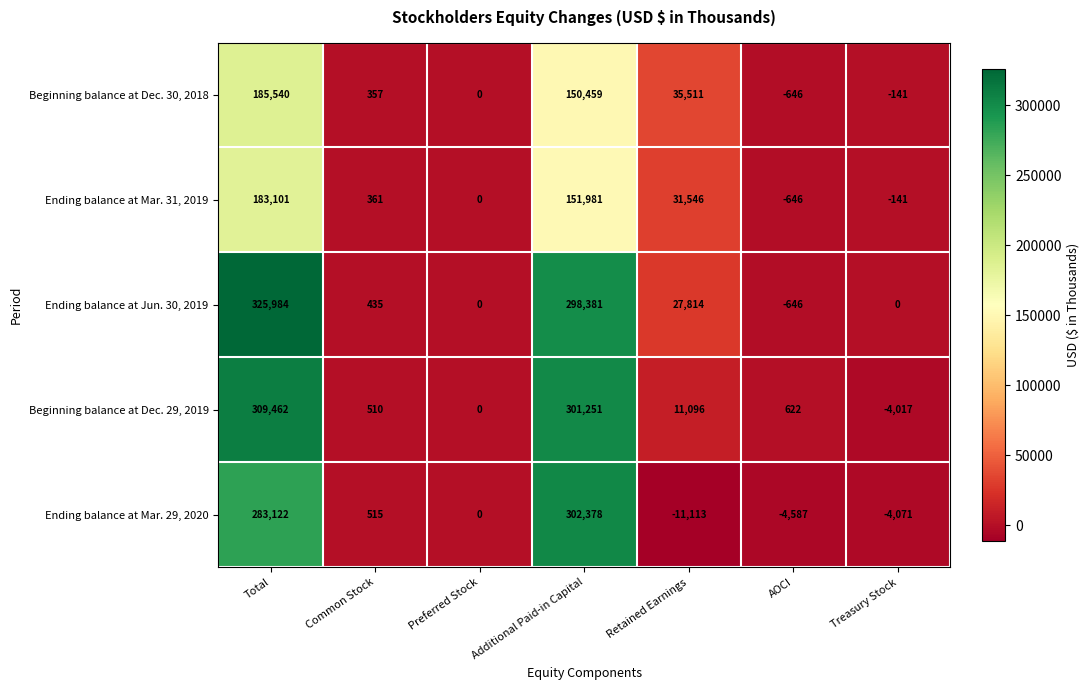

Between Common Stock and Additional Paid-in Capital, which series saw the biggest shift?

Ending balance at Mar. 29, 2020